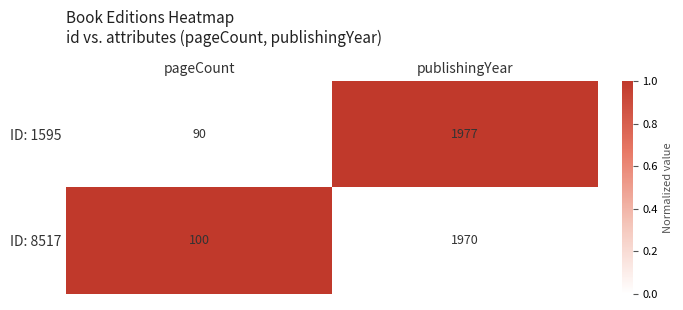

At which category does the chart reach its minimum across all series?

pageCount